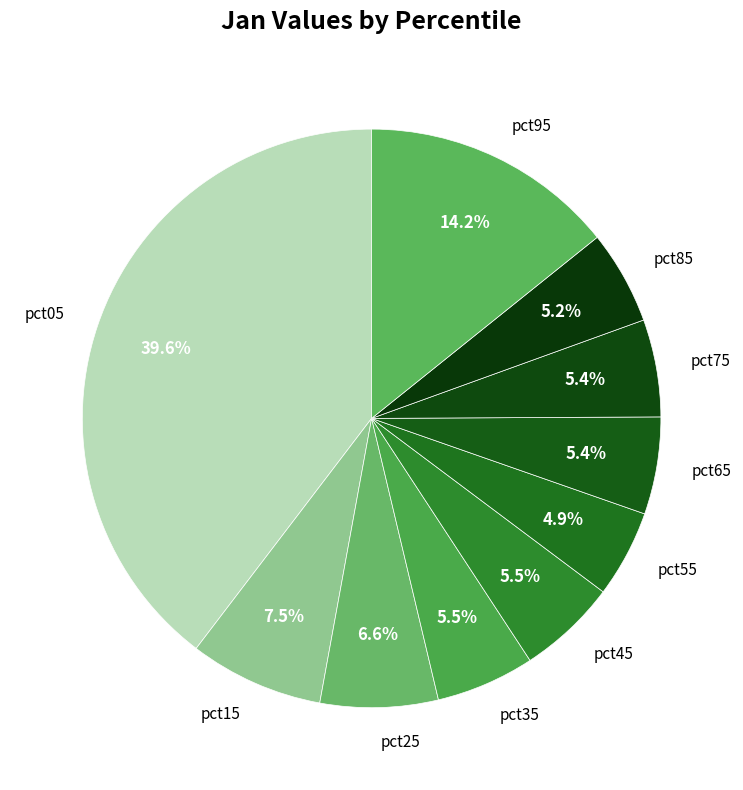

How many slices are in this pie chart?

10